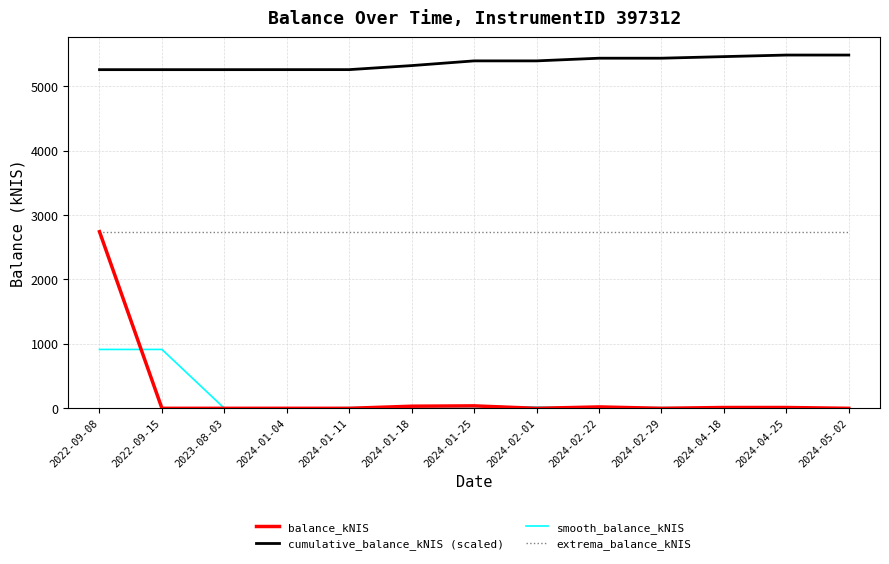

Is it true that cumulative_balance_kNIS (scaled) equals 1677.3 at 2024-01-25?

False